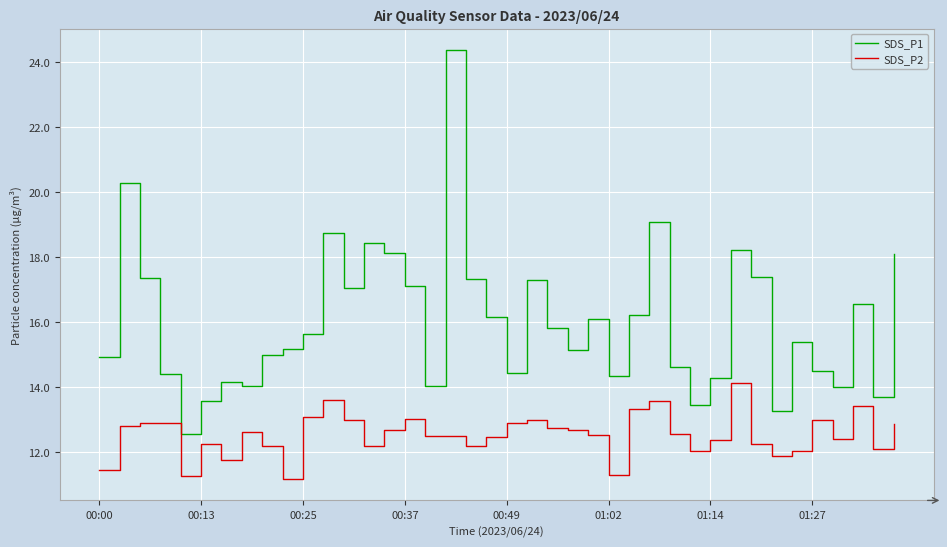

What are all the series names shown in the legend?

SDS_P1, SDS_P2